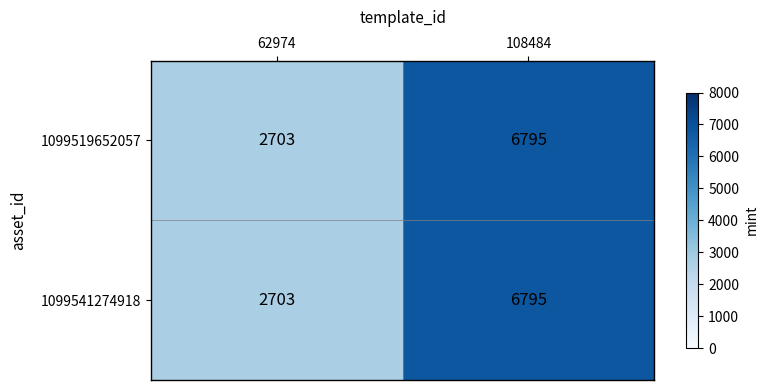

List the labels in order of 1099541274918 value, largest first.

108484, 62974